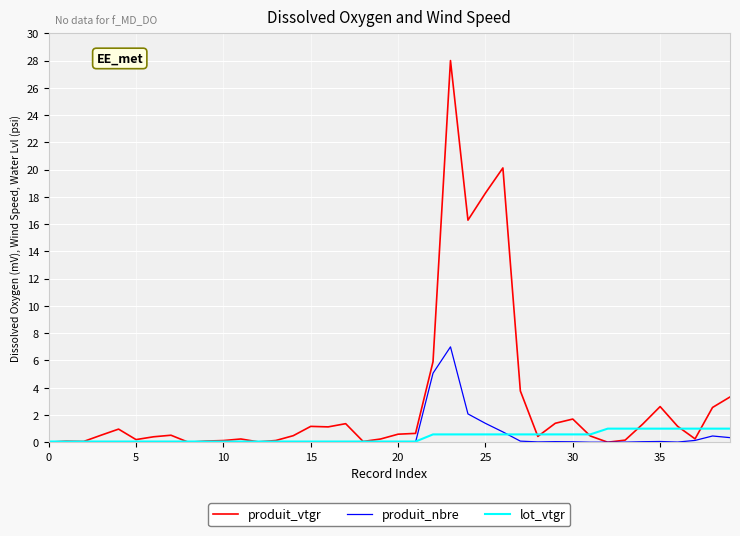

Which series has the largest range (max minus min)?

produit_vtgr